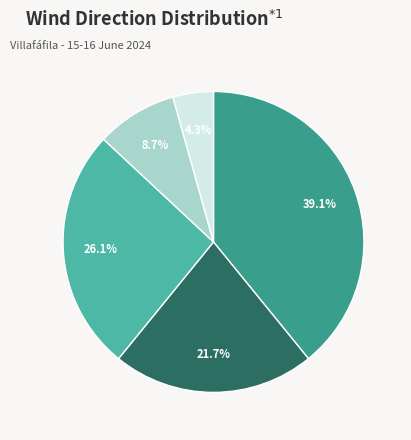

To the nearest percent, what is the combined percentage of Ipar-mendebaldea and Mendebaldea?

48%